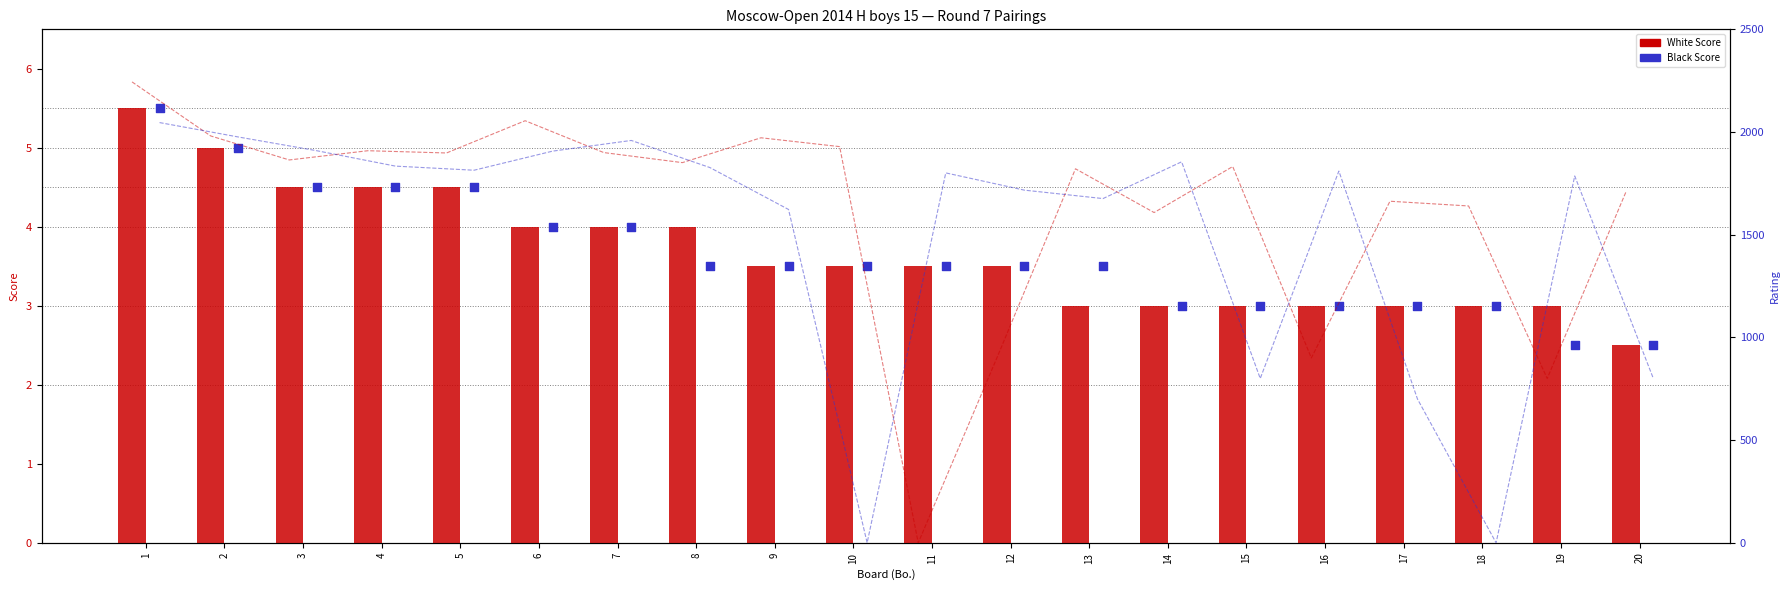

At how many categories does at least one series exceed 485?

20